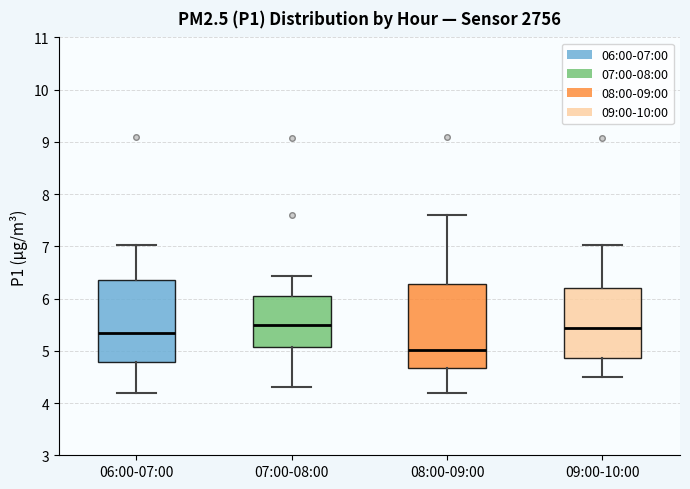

Reading left to right, transcribe this box plot: for each box, give where its median line is, the range the box spans, and where its two whiskers end, as read against the y-axis. The values are not printed on the chart, so give them approximately, as read against the axis.

06:00-07:00: median 5.3, box 4.8 to 6.3, whiskers 4.2 to 7.0
07:00-08:00: median 5.5, box 5.1 to 6.1, whiskers 4.3 to 6.4
08:00-09:00: median 5.0, box 4.7 to 6.3, whiskers 4.2 to 7.6
09:00-10:00: median 5.4, box 4.9 to 6.2, whiskers 4.5 to 7.0